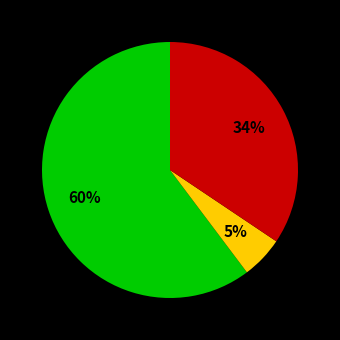

Does any single category account for the majority?

Yes